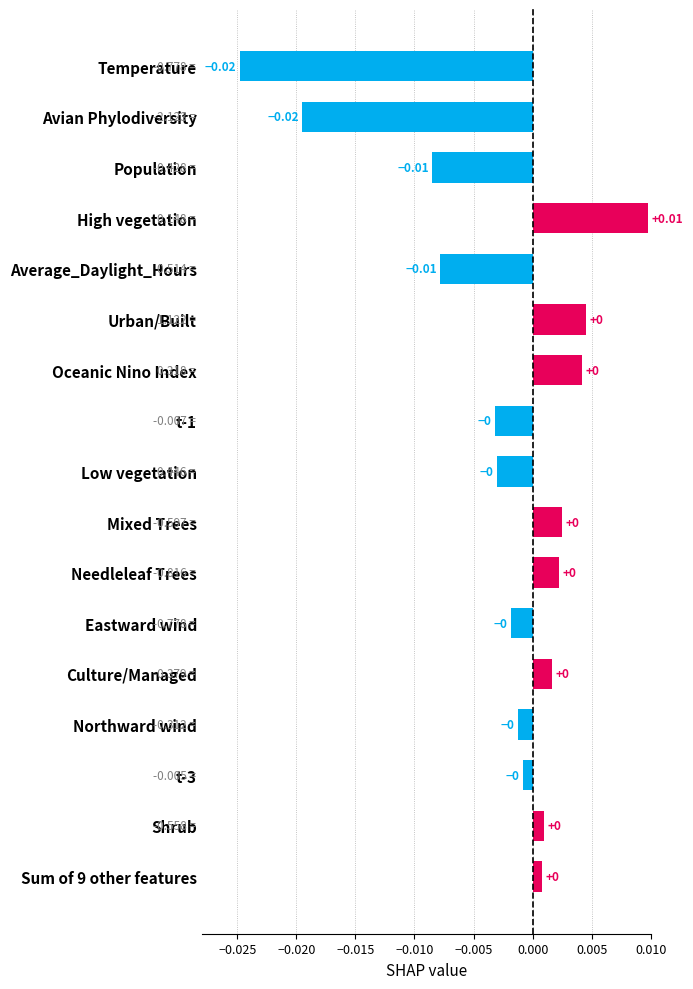

Which category has the highest value across all series?

High vegetation